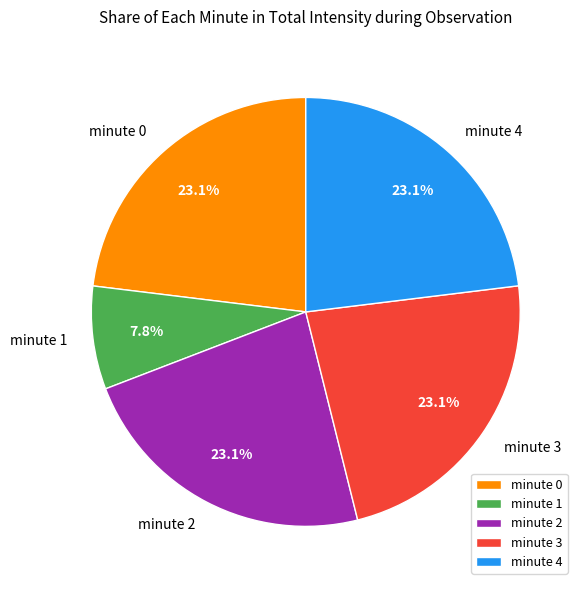

Which slice is the smallest?

minute 1